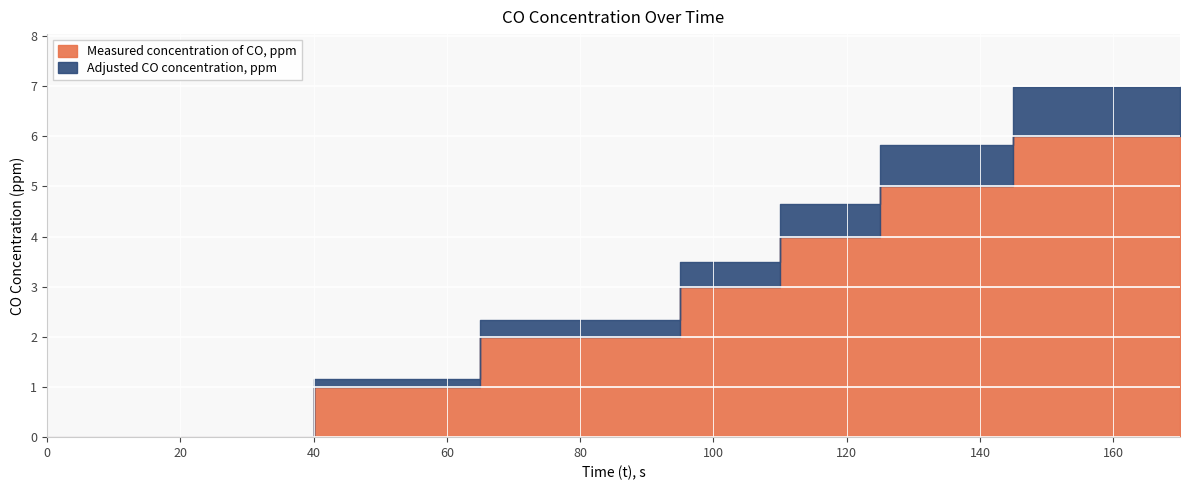

What is the value of the Adjusted CO concentration, ppm point at the 15th from the left?

2.3